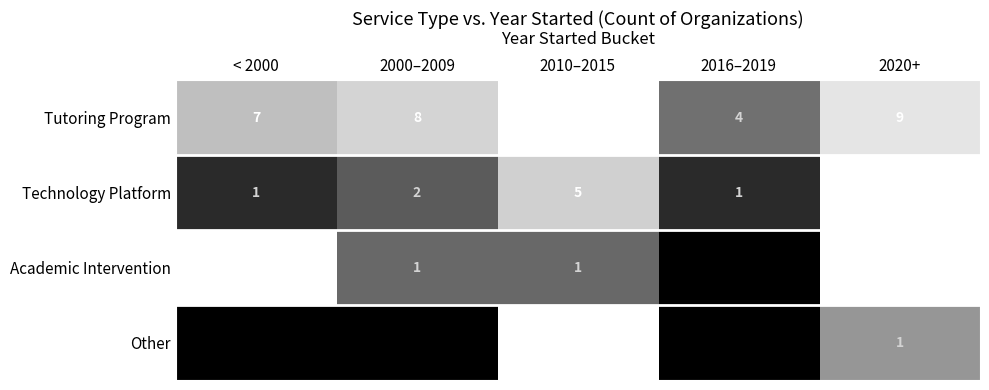

What is the difference between the highest and lowest values at 2020+?

8